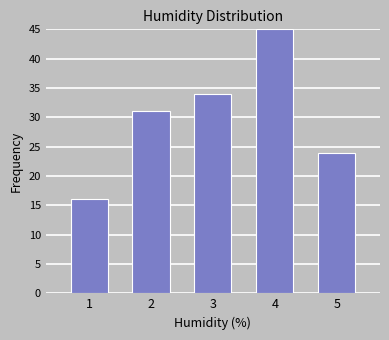

Reading left to right, transcribe all the data shown in this chart.

1=16	2=31	3=34	4=45	5=24